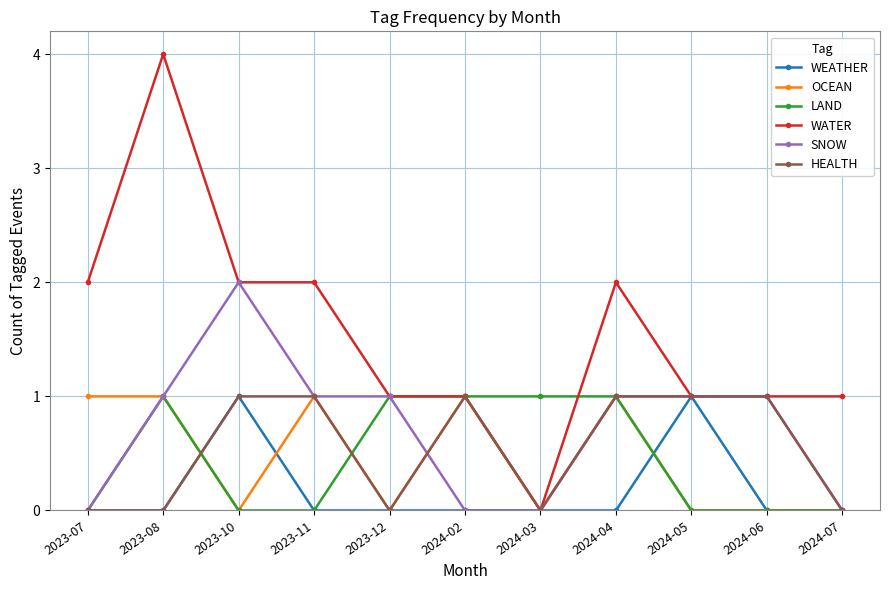

Reading left to right, transcribe all the data shown in this chart.

WEATHER: 2023-07=0	2023-08=0	2023-10=1	2023-11=0	2023-12=0	2024-02=0	2024-03=0	2024-04=0	2024-05=1	2024-06=0	2024-07=0
OCEAN: 2023-07=1	2023-08=1	2023-10=0	2023-11=1	2023-12=0	2024-02=1	2024-03=0	2024-04=1	2024-05=0	2024-06=0	2024-07=0
LAND: 2023-07=0	2023-08=1	2023-10=0	2023-11=0	2023-12=1	2024-02=1	2024-03=1	2024-04=1	2024-05=0	2024-06=0	2024-07=0
WATER: 2023-07=2	2023-08=4	2023-10=2	2023-11=2	2023-12=1	2024-02=1	2024-03=0	2024-04=2	2024-05=1	2024-06=1	2024-07=1
SNOW: 2023-07=0	2023-08=1	2023-10=2	2023-11=1	2023-12=1	2024-02=0	2024-03=0	2024-04=1	2024-05=1	2024-06=1	2024-07=0
HEALTH: 2023-07=0	2023-08=0	2023-10=1	2023-11=1	2023-12=0	2024-02=1	2024-03=0	2024-04=1	2024-05=1	2024-06=1	2024-07=0